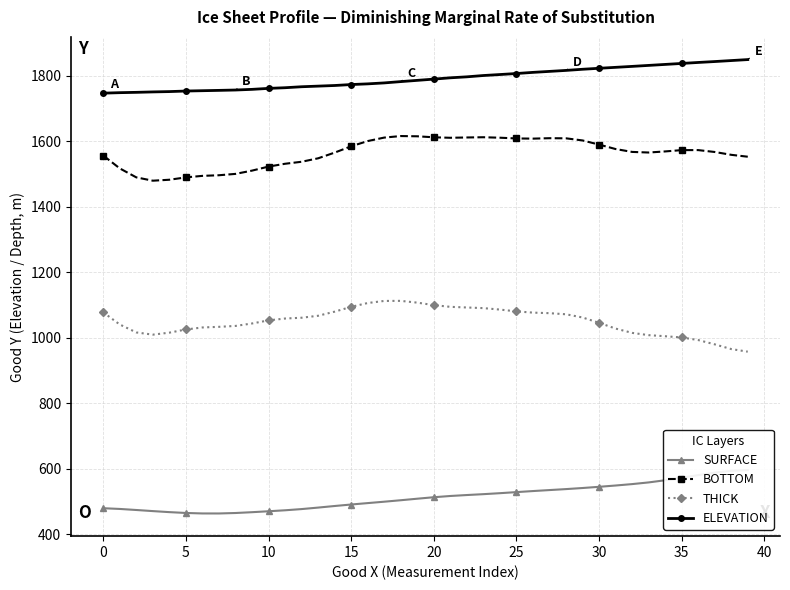

The value of ELEVATION at 15 is 1773.8. True or false?

True